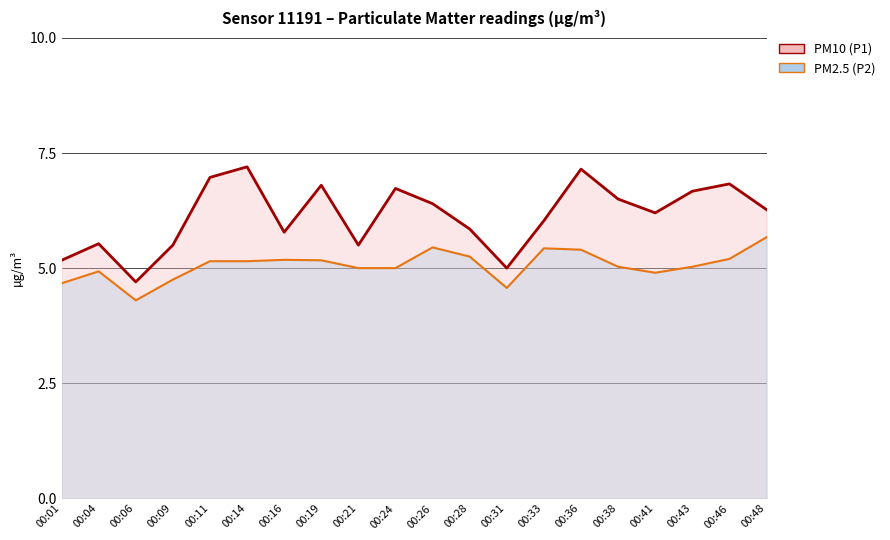

What is the sum of all P1 line values?

122.8